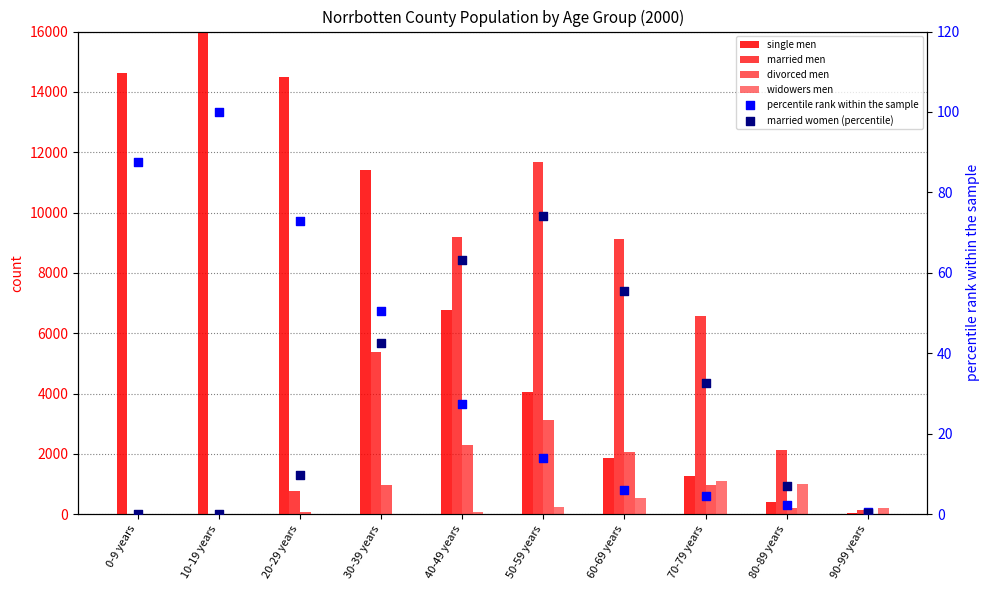

Is the value of single men at 20-29 years greater than the value of divorced men at 60-69 years?

Yes